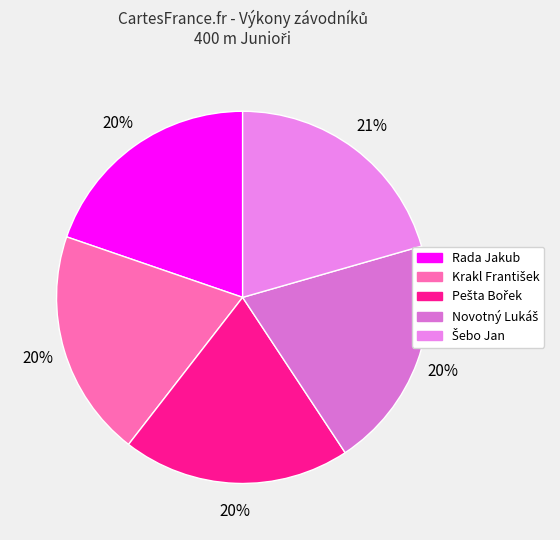

What is the change in value from Novotný Lukáš to Šebo Jan?

+1.1